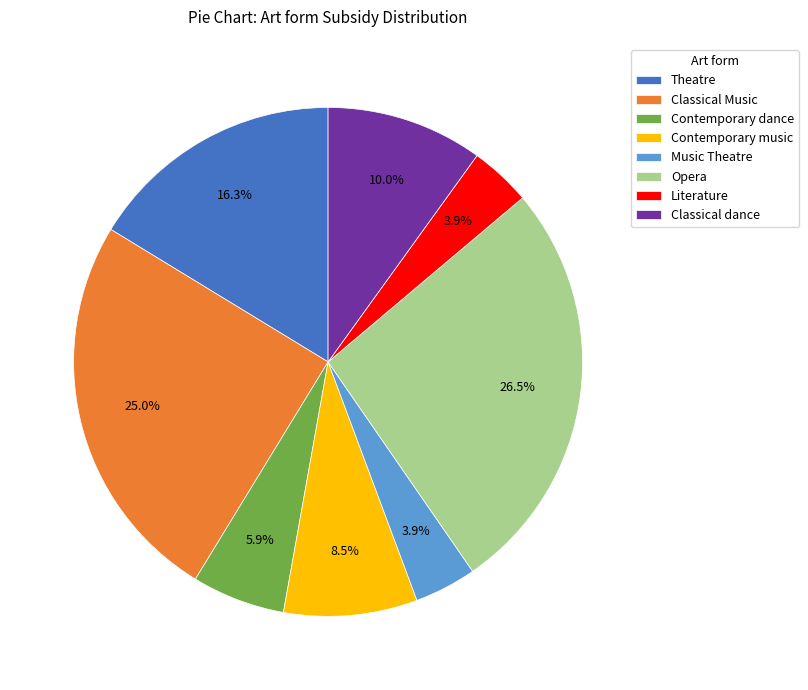

Is there any slice that represents more than half of the pie?

No